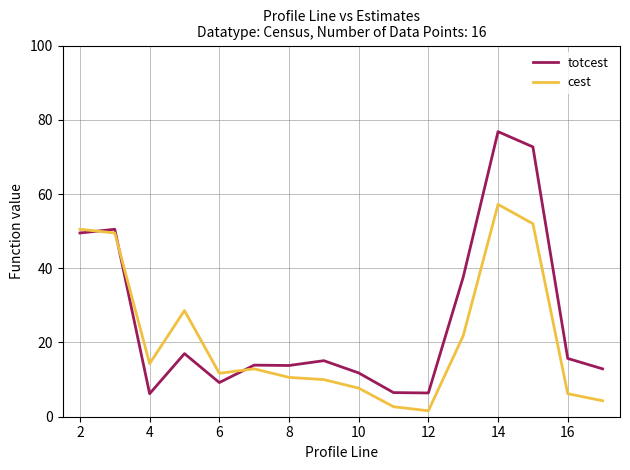

Which series has the largest total across all categories?

totcest